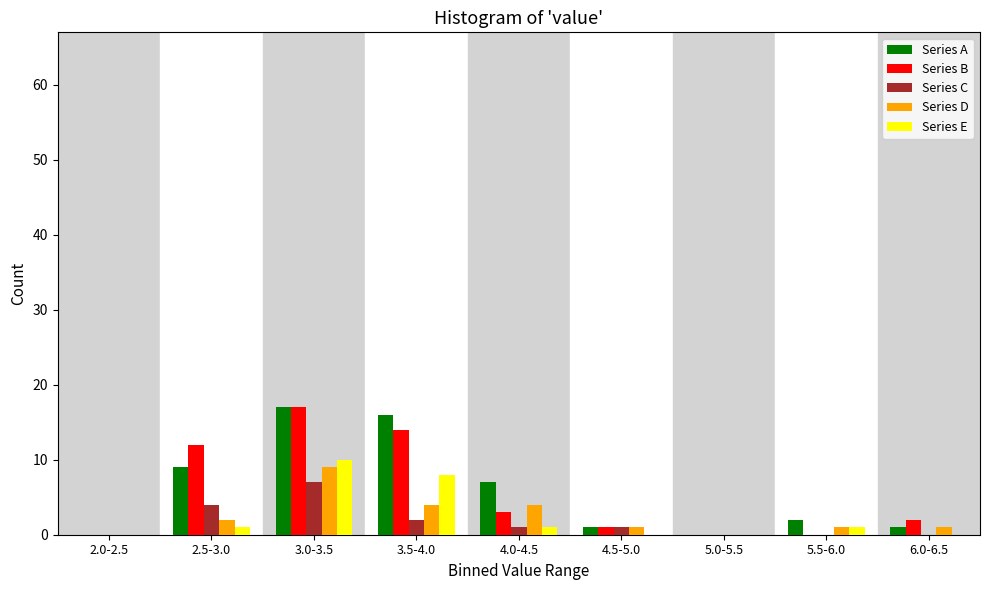

The value of Series E at 2.0-2.5 is 0. True or false?

True